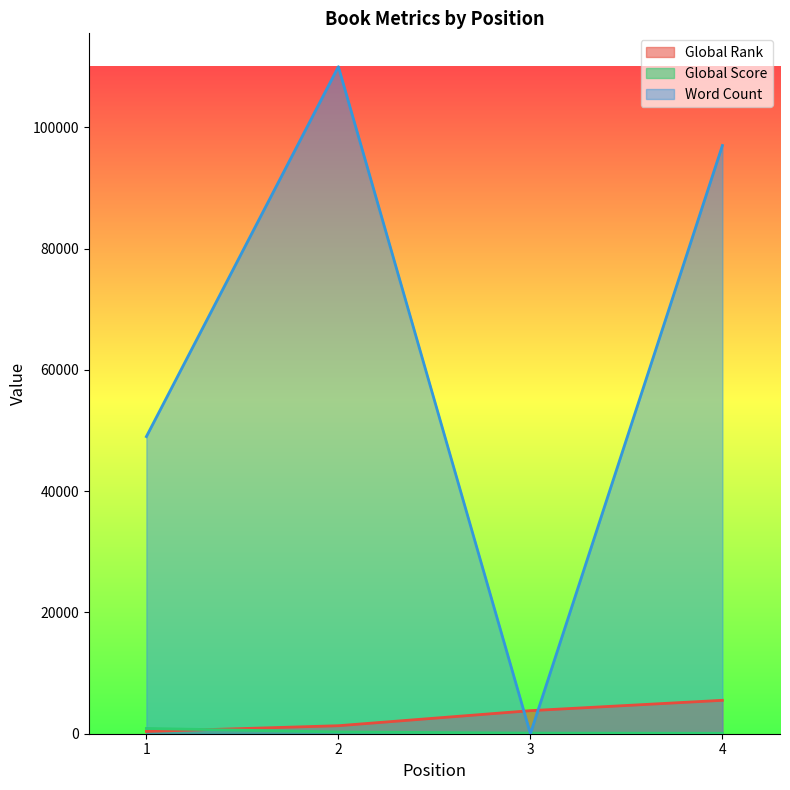

What is the difference between the highest and lowest values at 3?

3803